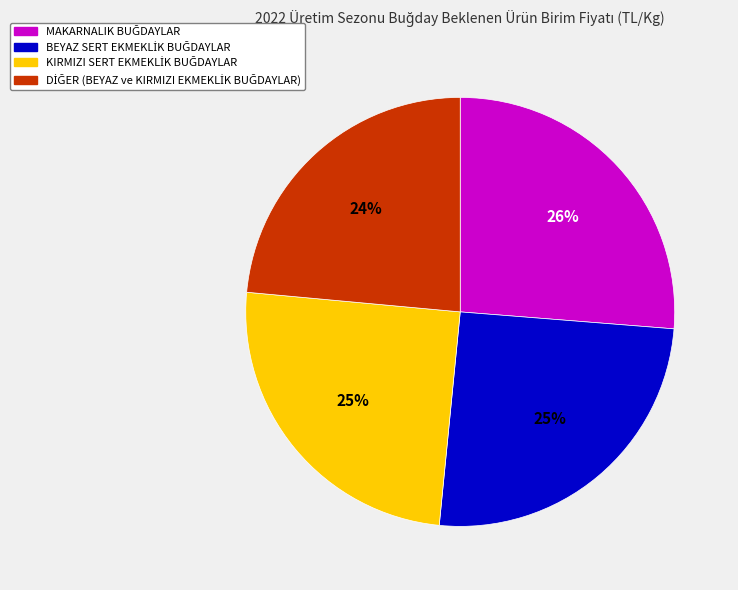

Is there a majority slice in this chart?

No